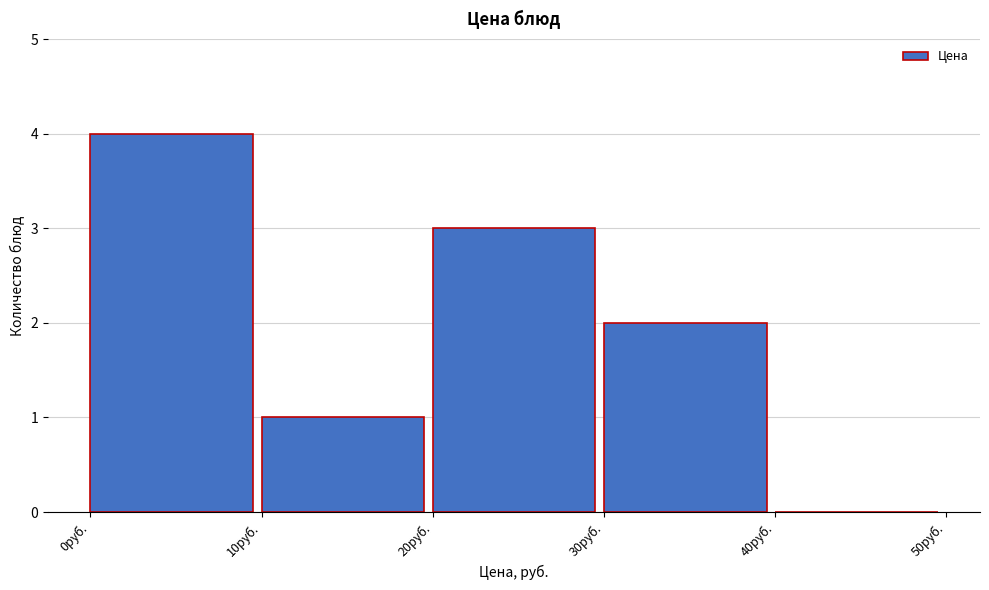

What is the height of the bar covering 10 to 20 on the x-axis? The values are not printed on the chart, so give them approximately, as read against the axis.

1